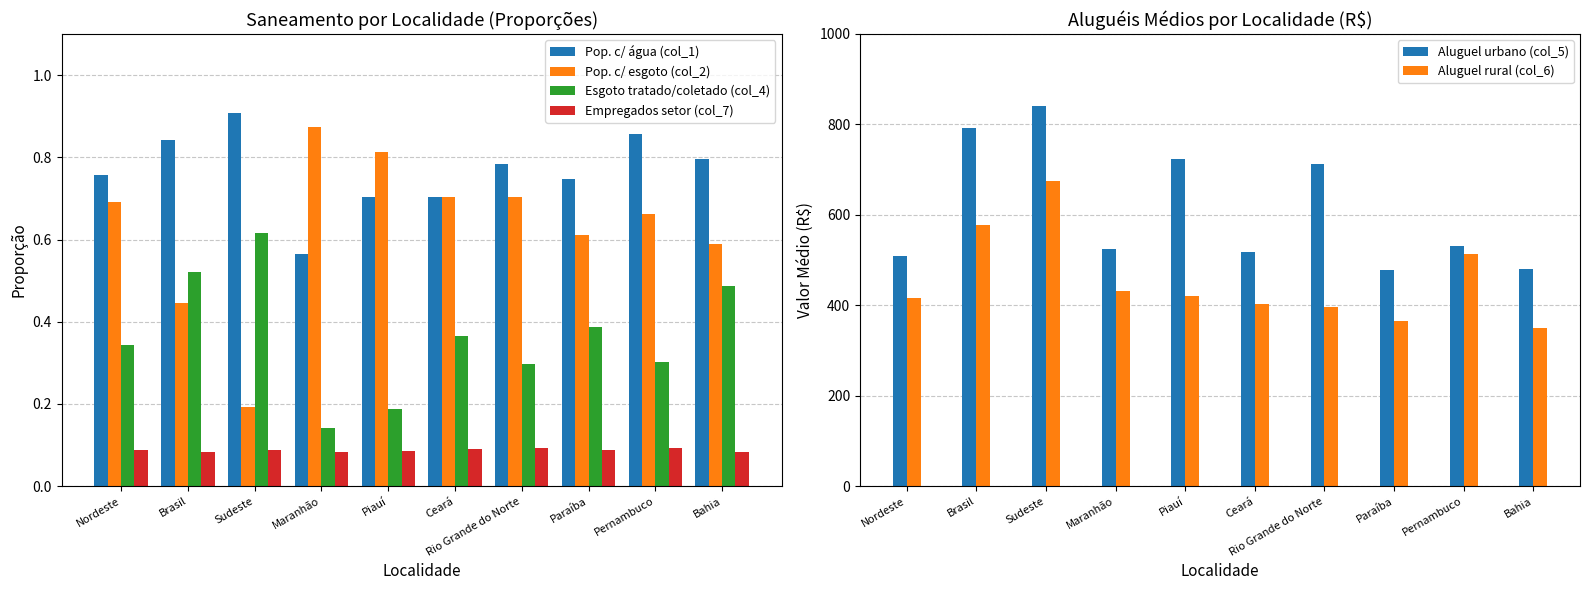

Reading left to right, transcribe all the data shown in this chart.

Pop. c/ água (col_1): 0.8	0.8	0.9	0.6	0.7	0.7	0.8	0.7	0.9	0.8
Pop. c/ esgoto (col_2): 0.7	0.4	0.2	0.9	0.8	0.7	0.7	0.6	0.7	0.6
Esgoto tratado/coletado (col_4): 0.3	0.5	0.6	0.1	0.2	0.4	0.3	0.4	0.3	0.5
Empregados setor (col_7): 0.1	0.1	0.1	0.1	0.1	0.1	0.1	0.1	0.1	0.1
Aluguel urbano (col_5): 509.6	792.1	840.8	525.0	724.6	517.0	712.4	478.3	531.9	480.0
Aluguel rural (col_6): 416.2	577.8	674.5	432.0	421.4	402.1	397.2	365.4	513.9	349.9